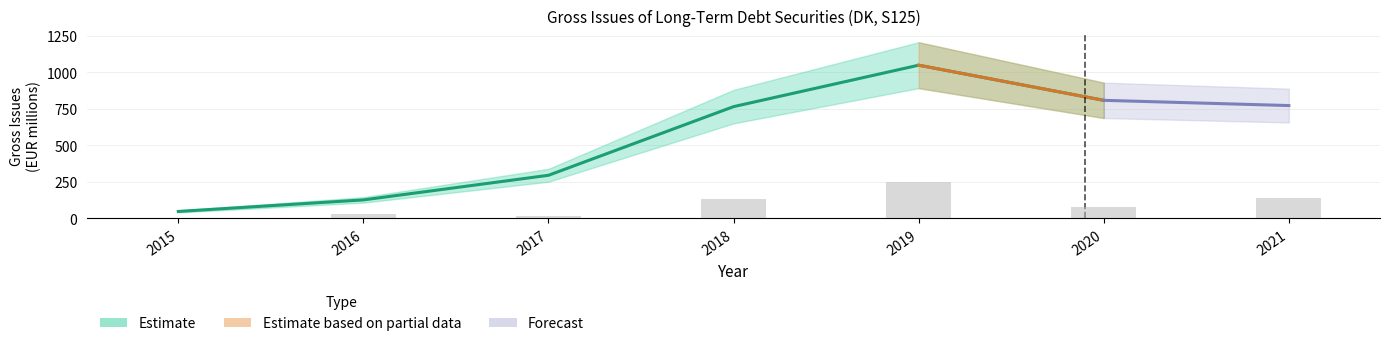

Which has a higher value, 2016 or 2015?

2016